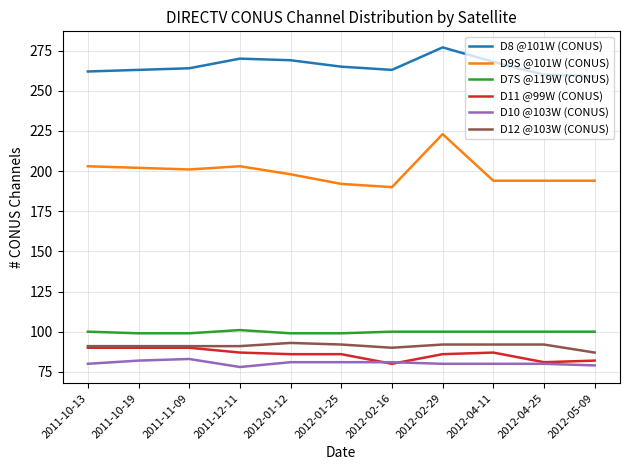

Rank the series at 2012-01-12 from highest to lowest value.

D8 @101W (CONUS), D9S @101W (CONUS), D7S @119W (CONUS), D12 @103W (CONUS), D11 @99W (CONUS), D10 @103W (CONUS)